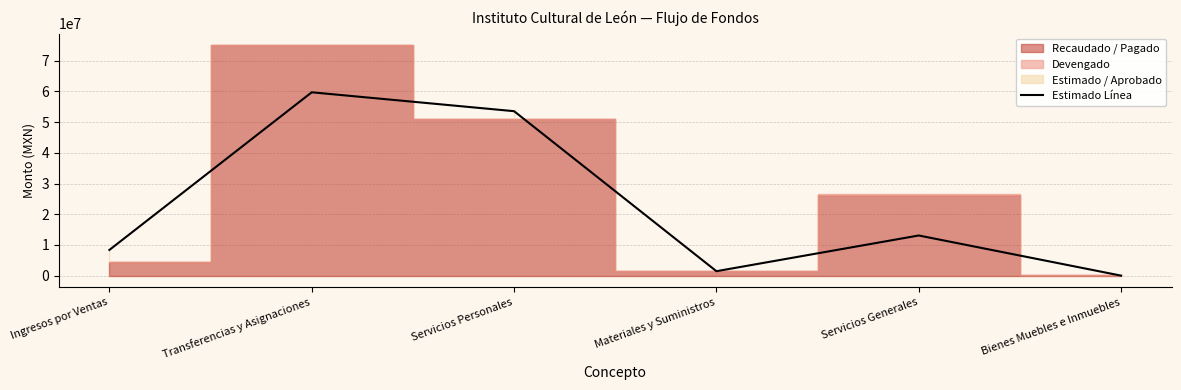

Rank the categories by value from lowest to highest.

Bienes Muebles e Inmuebles, Materiales y Suministros, Ingresos por Ventas, Servicios Generales, Servicios Personales, Transferencias y Asignaciones